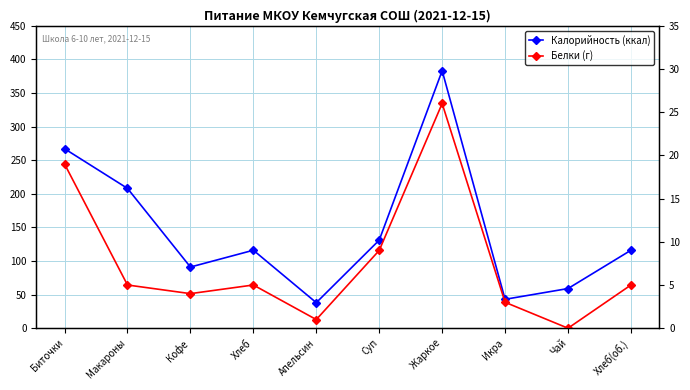

Reading left to right, transcribe all the data shown in this chart.

Калорийность (ккал): Биточки=267	Макароны=208	Кофе=91	Хлеб=116	Апельсин=38	Суп=131	Жаркое=383	Икра=43	Чай=59	Хлеб(об.)=116
Белки (г): Биточки=19	Макароны=5	Кофе=4	Хлеб=5	Апельсин=1	Суп=9	Жаркое=26	Икра=3	Чай=0	Хлеб(об.)=5